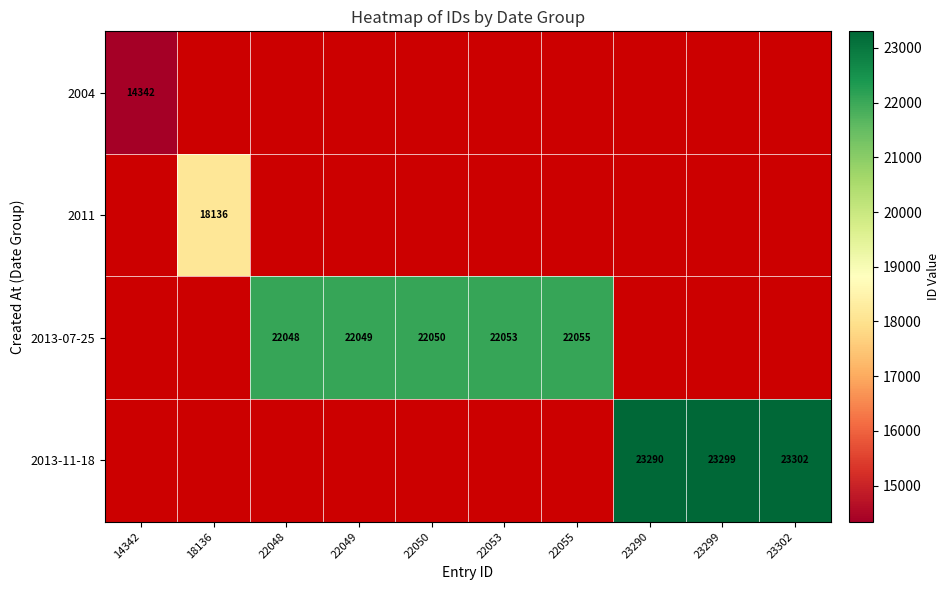

Is it true that 2011 equals 18136 at 18136?

True